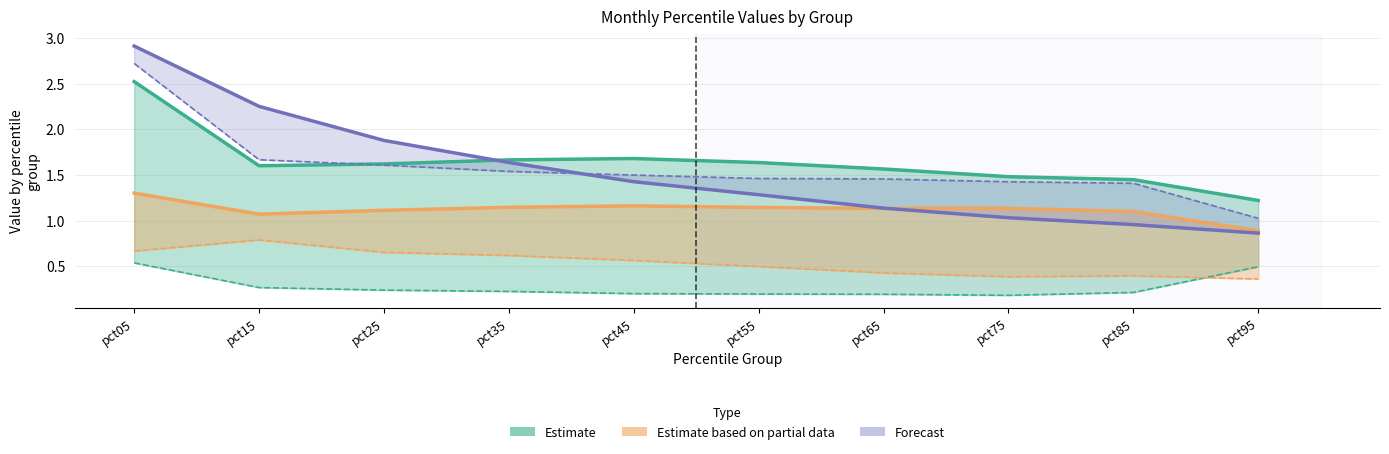

At which category does Jun reach its first local valley?

pct15